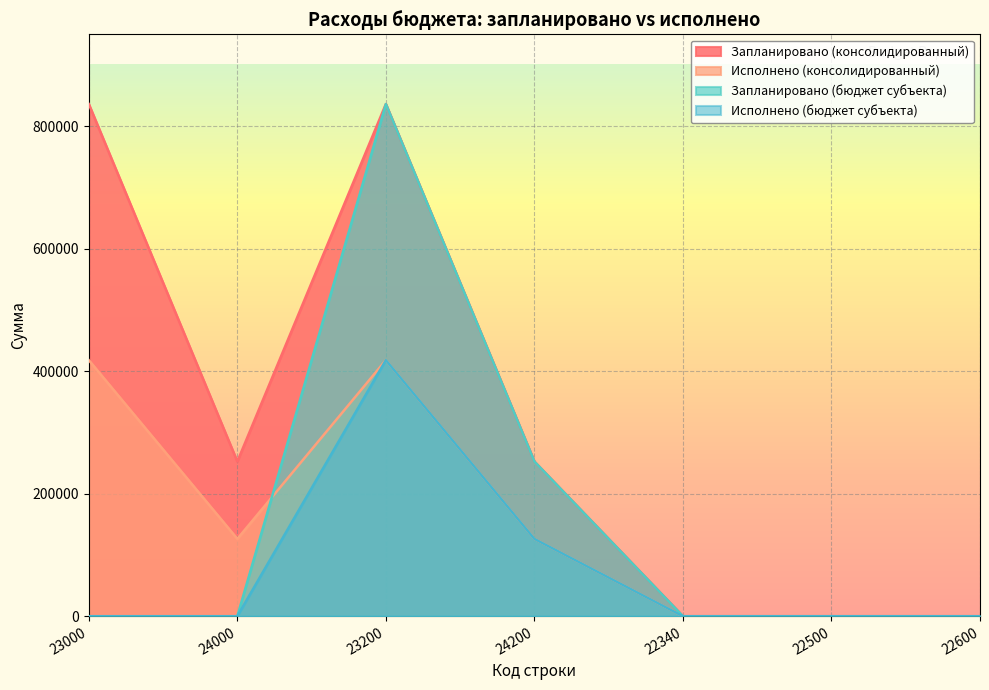

Reading right to left, extract all data points from this chart.

Запланировано (консолидированный): 22600=0.0	22500=0.0	22340=0.0	24200=252514.0	23200=836142.0	24000=252514.0	23000=836142.0
Исполнено (консолидированный): 22600=0.0	22500=0.0	22340=0.0	24200=126257.3	23200=418070.4	24000=126257.3	23000=418070.4
Запланировано (бюджет субъекта): 22600=0.0	22500=0.0	22340=0.0	24200=252514.0	23200=836142.0	24000=0.0	23000=0.0
Исполнено (бюджет субъекта): 22600=0.0	22500=0.0	22340=0.0	24200=126257.3	23200=418070.4	24000=0.0	23000=0.0